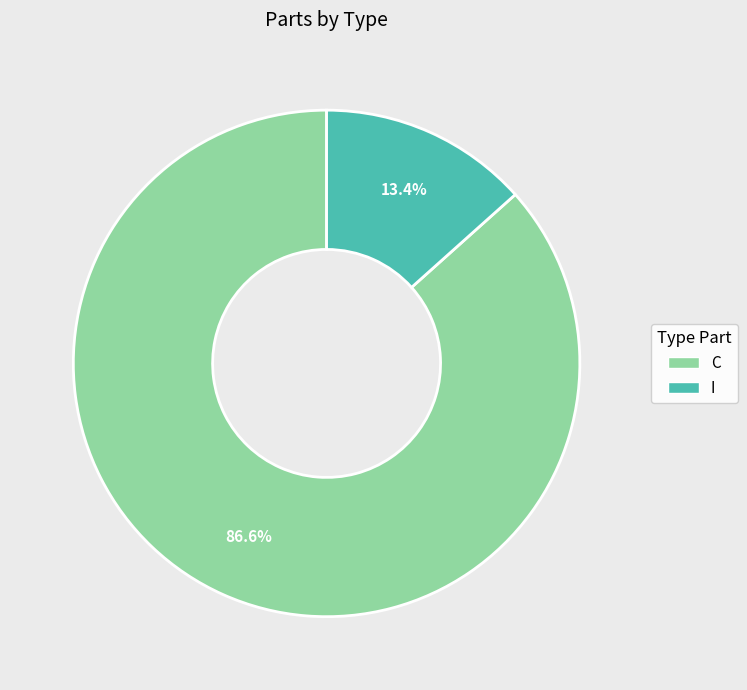

What is the largest slice in the pie chart?

C